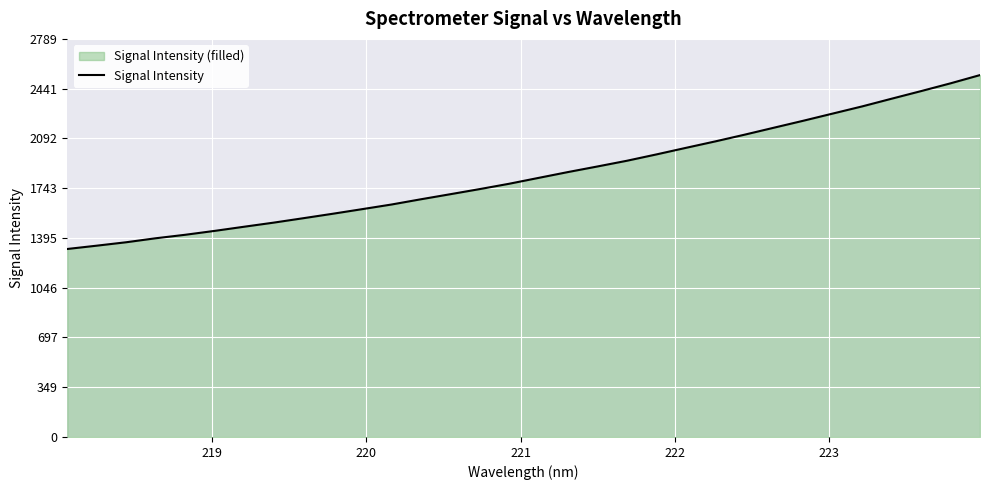

How many data points are above 1815?

16